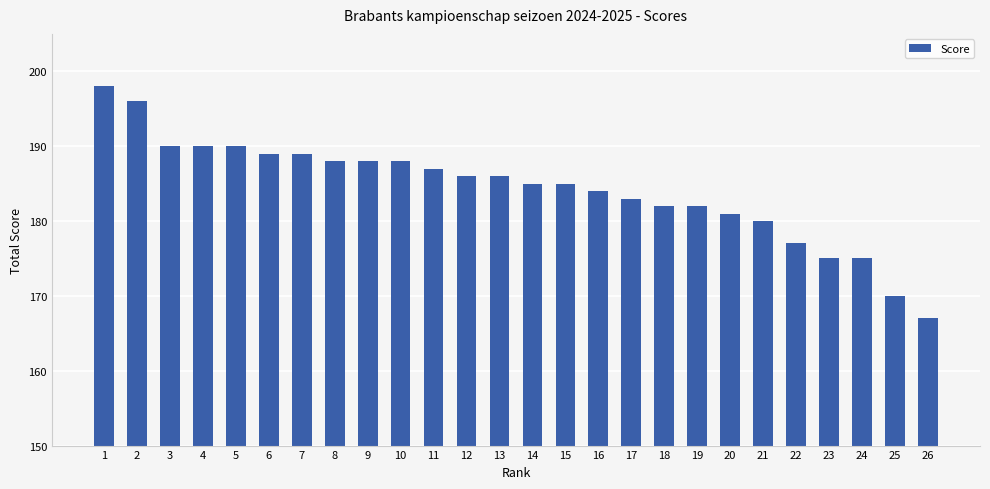

What is the value of the 6th bar from the left?

189